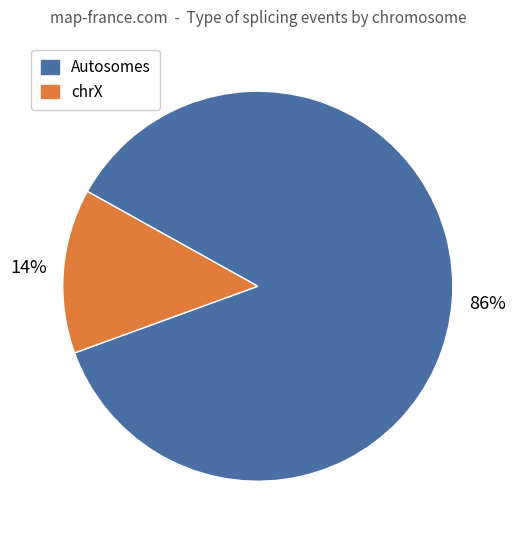

Does any single category account for the majority?

Yes